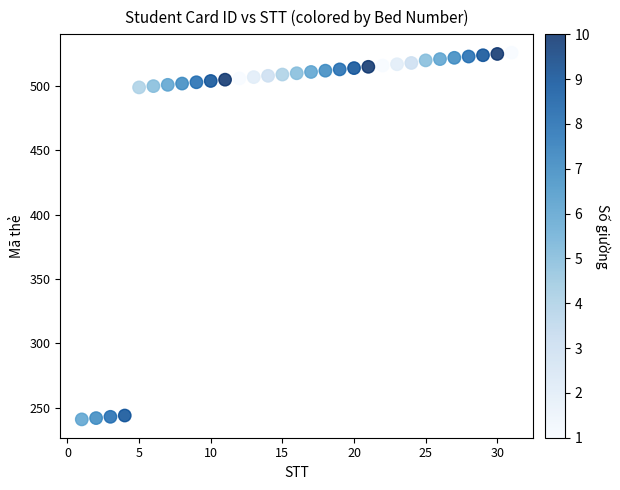

What is the range of Y values (max minus min)?

285